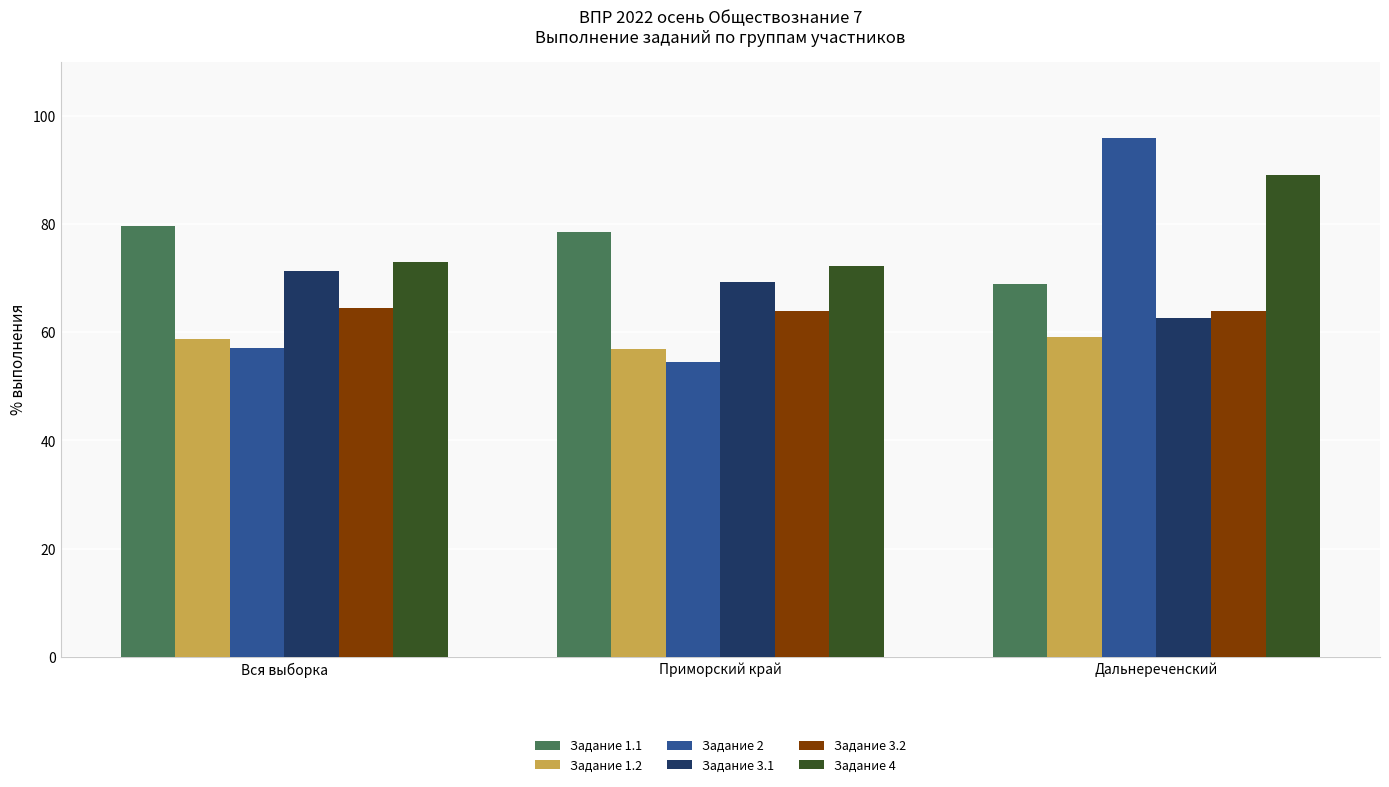

How many bars are there in each group?

6